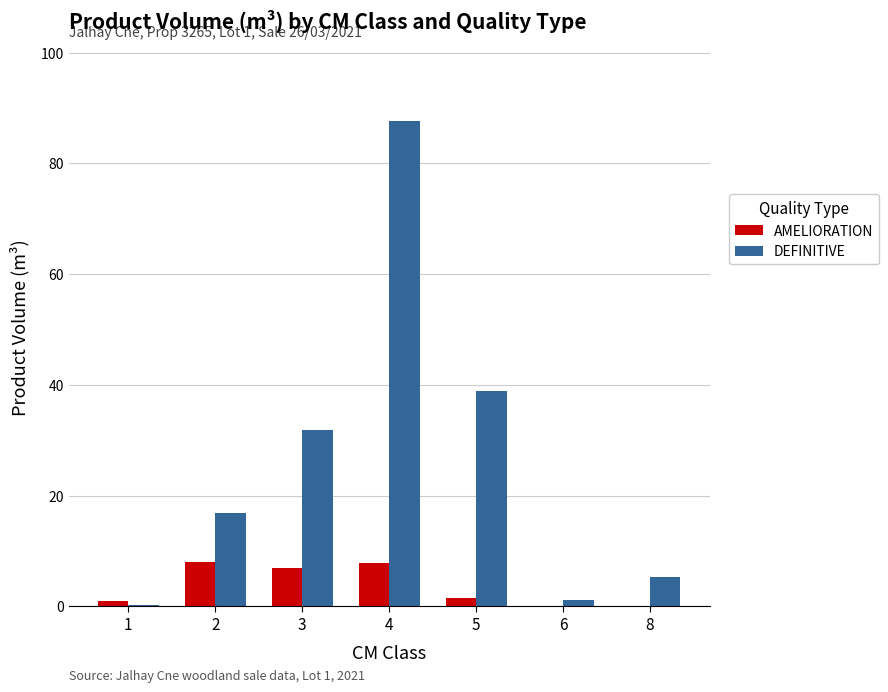

What is the greatest value displayed?

87.7